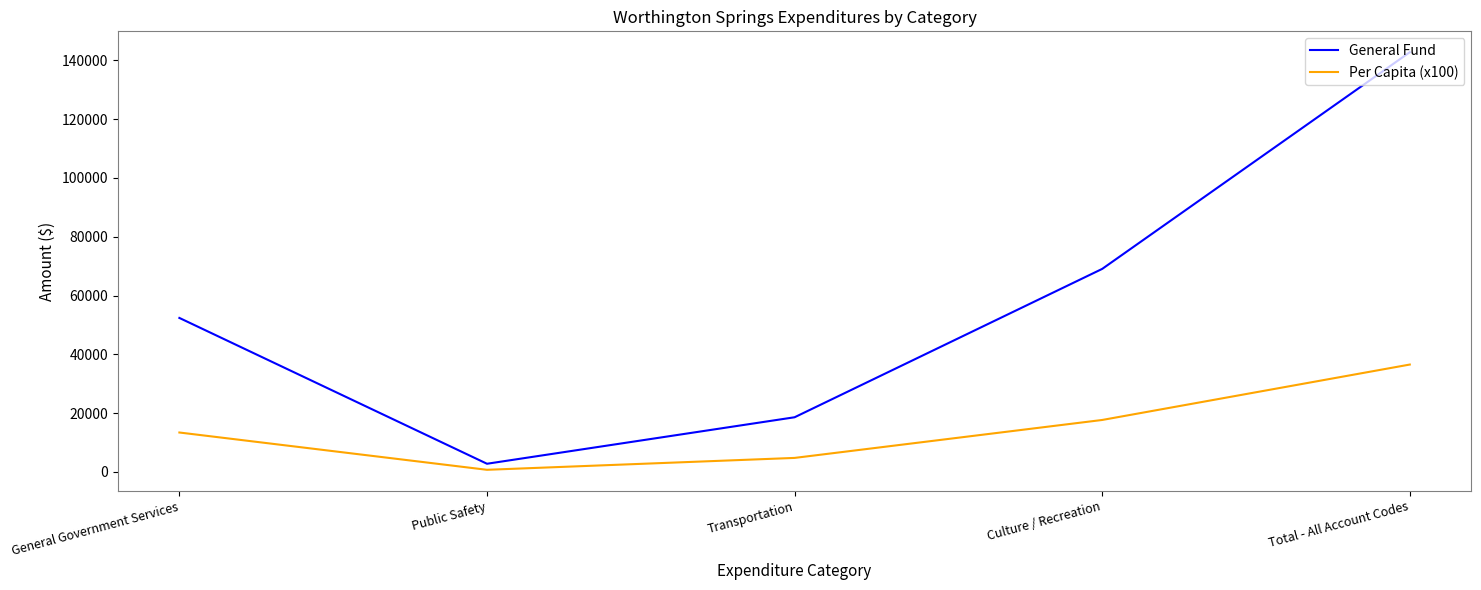

At which category does Per Capita (x100) reach its first local valley?

Public Safety